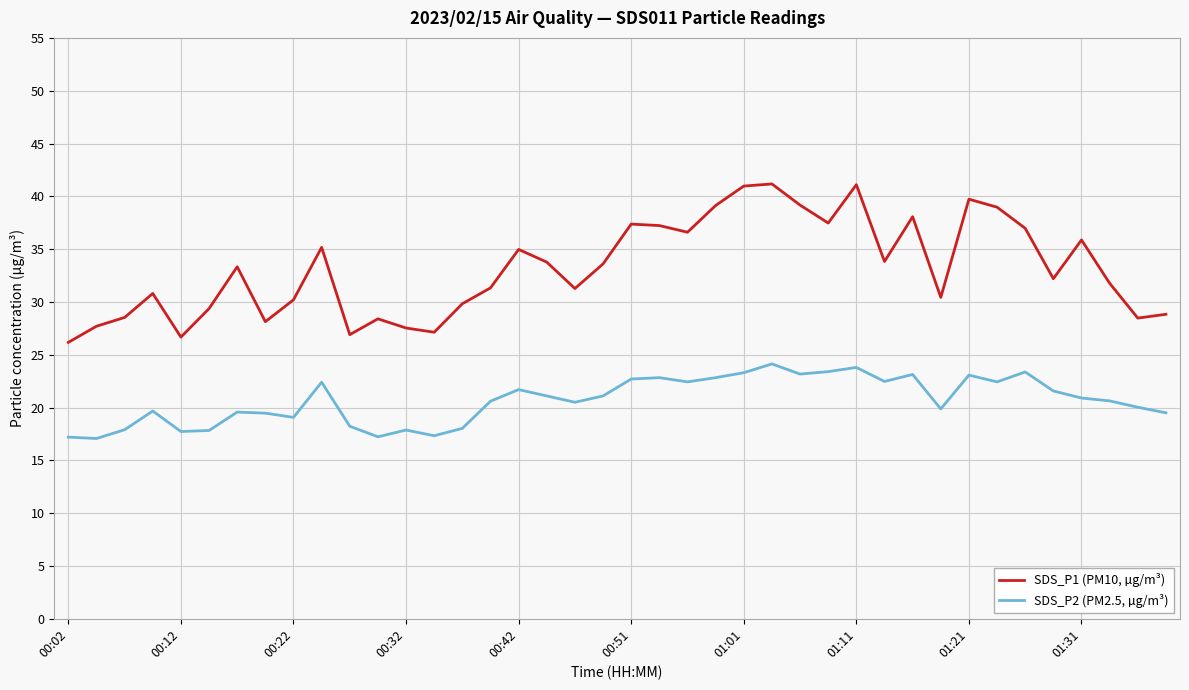

What is the highest value of the SDS_P2 (PM2.5, µg/m³) series?

24.1